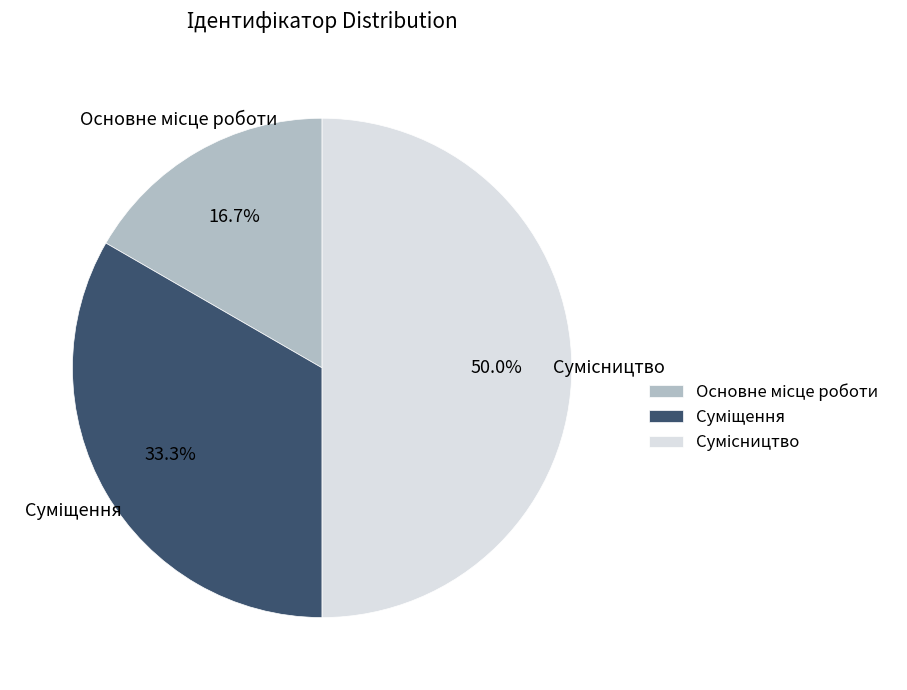

Which category has the smallest portion of the pie?

Основне місце роботи